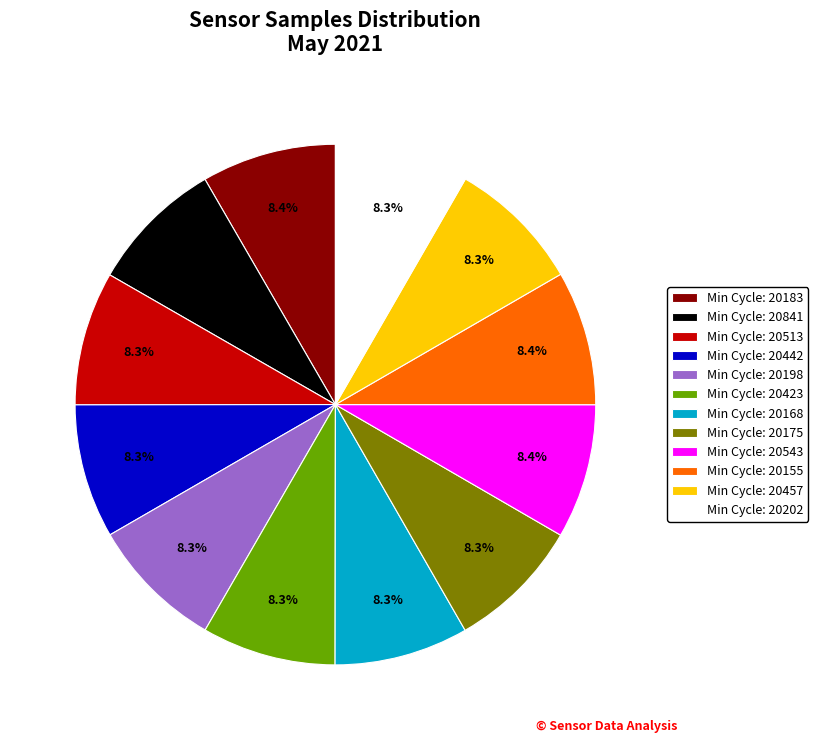

Does Min Cycle: 20198 represent more than half of the total?

No